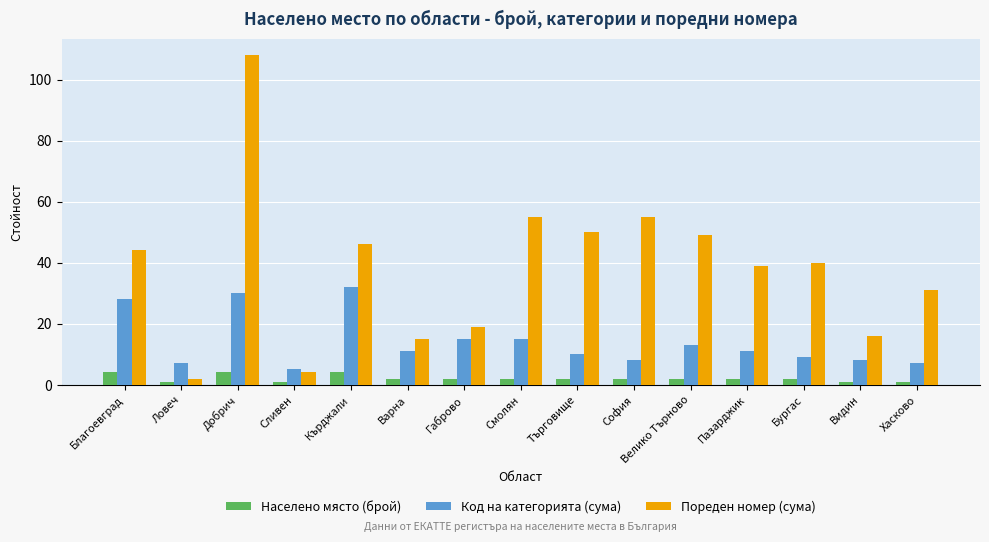

Which category has the highest value in the Пореден номер (сума) series?

Добрич